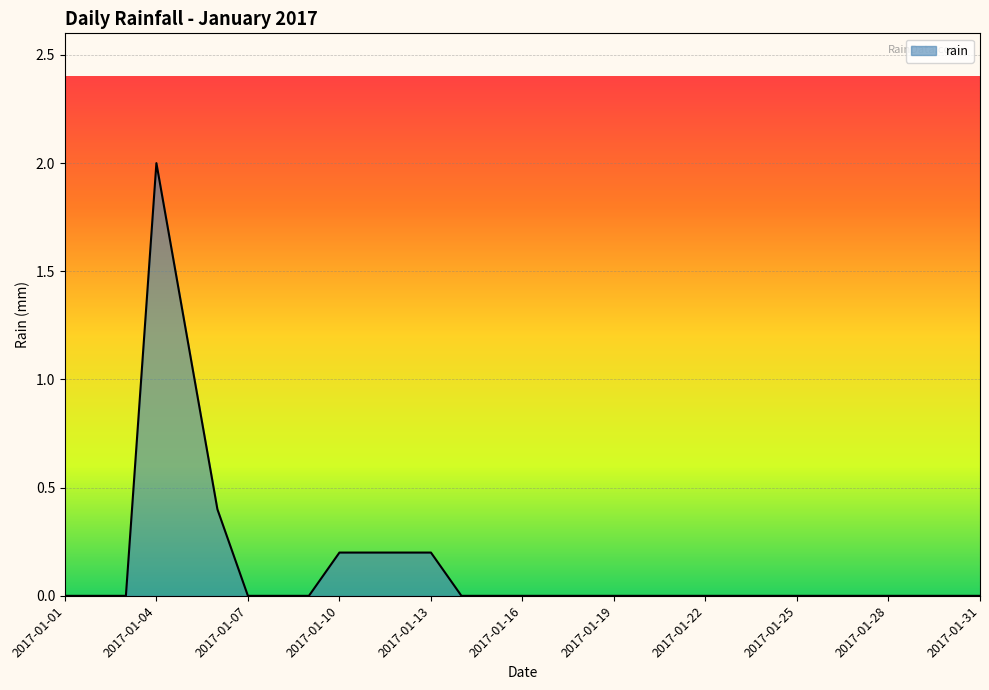

What is the greatest value displayed?

2.0